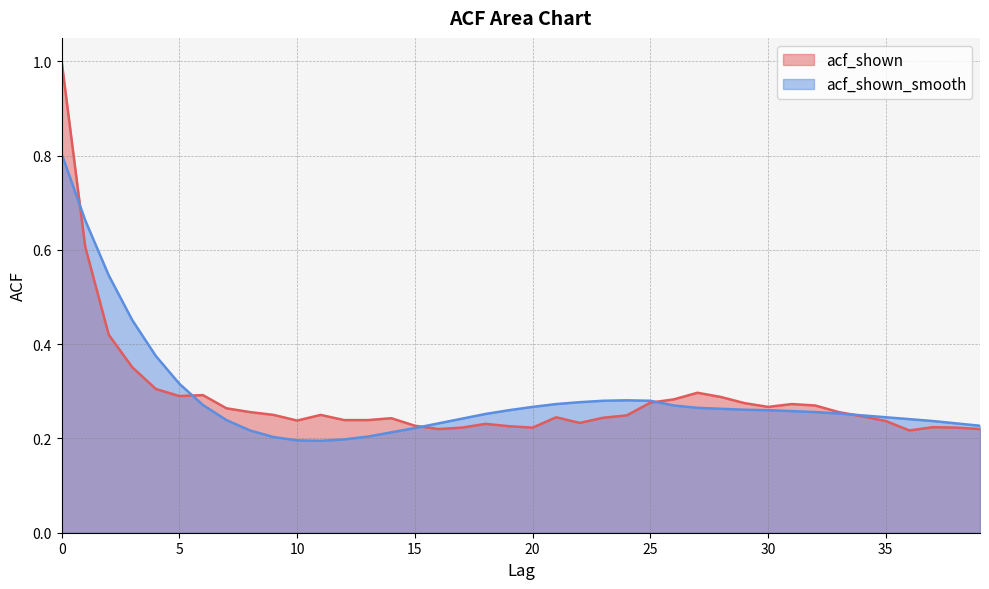

Reading left to right, transcribe all the data shown in this chart.

acf_shown: 1.0	0.6	0.4	0.4	0.3	0.3	0.3	0.3	0.3	0.2	0.2	0.2	0.2	0.2	0.2	0.2	0.2	0.2	0.2	0.2	0.2	0.2	0.2	0.2	0.2	0.3	0.3	0.3	0.3	0.3	0.3	0.3	0.3	0.3	0.2	0.2	0.2	0.2	0.2	0.2
acf_shown_smooth: 0.8	0.7	0.5	0.5	0.4	0.3	0.3	0.2	0.2	0.2	0.2	0.2	0.2	0.2	0.2	0.2	0.2	0.2	0.3	0.3	0.3	0.3	0.3	0.3	0.3	0.3	0.3	0.3	0.3	0.3	0.3	0.3	0.3	0.3	0.2	0.2	0.2	0.2	0.2	0.2